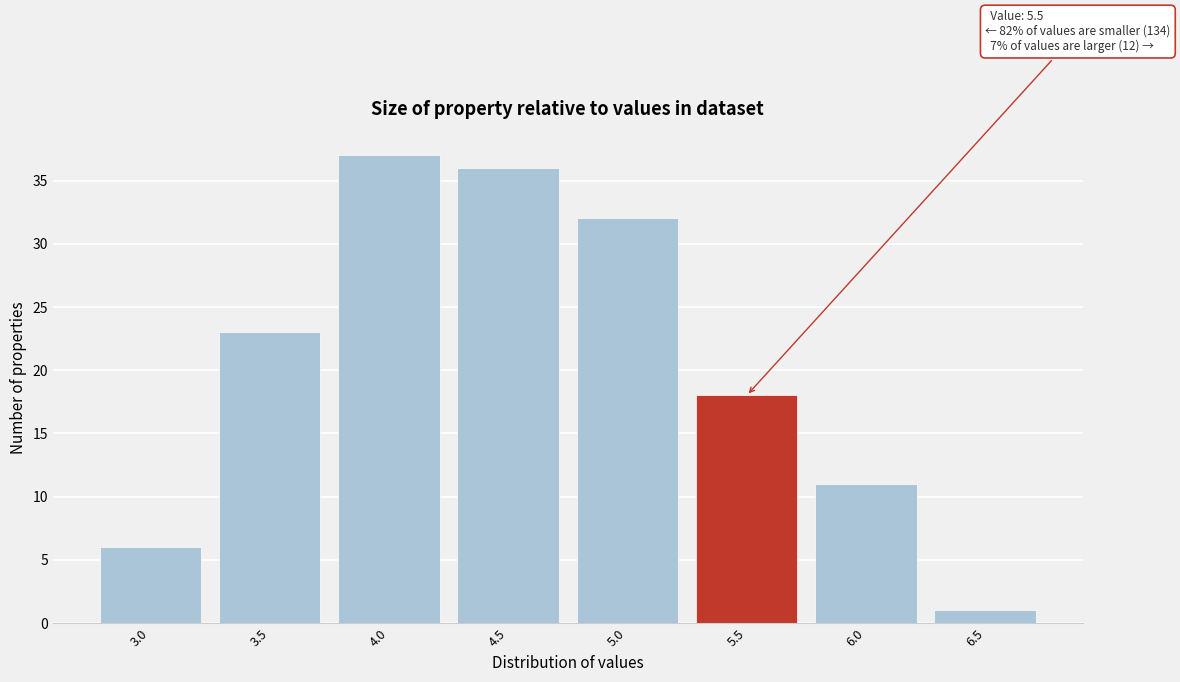

Reading left to right, transcribe all the data shown in this chart.

6	23	37	36	32	18	11	1